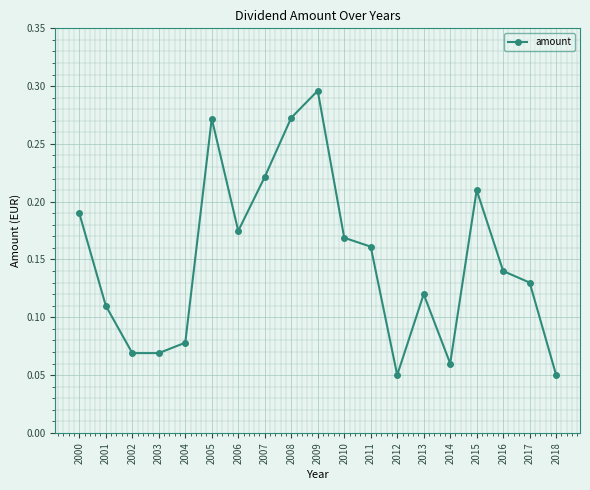

Which label corresponds to the largest value in the chart?

2009